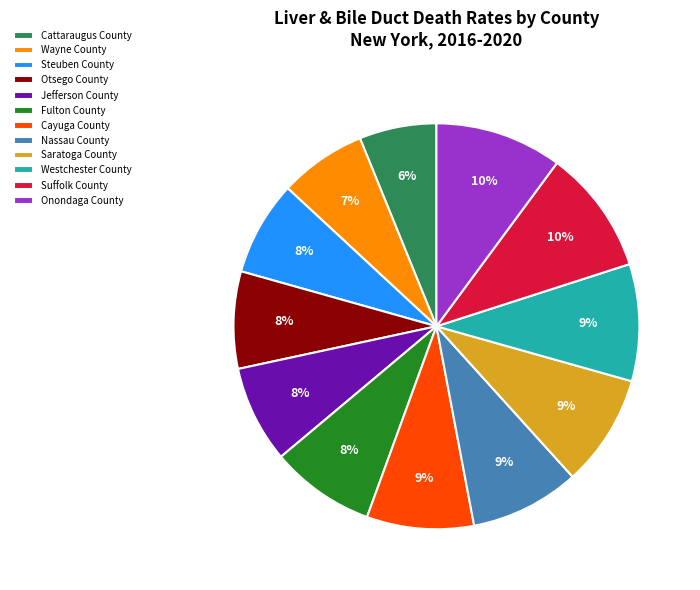

Is the sum of Jefferson County and Fulton County greater than half?

No